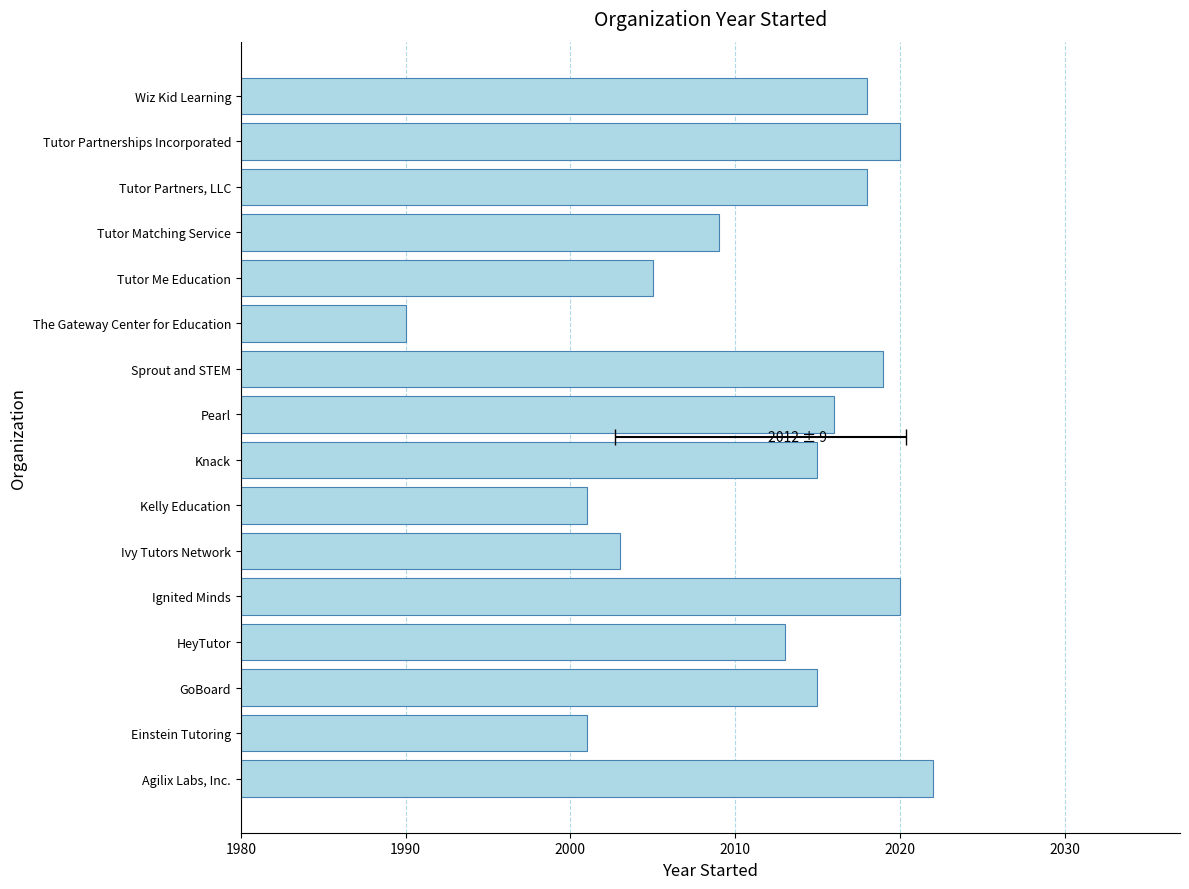

The chart shows a value of 1360 at Tutor Me Education. True or false?

False